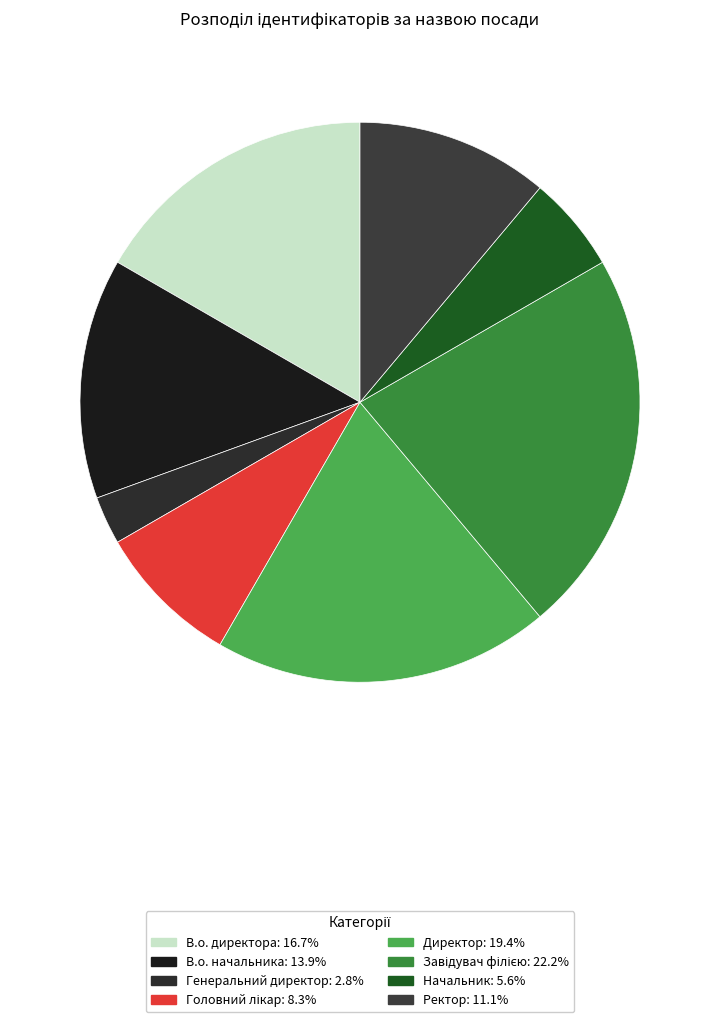

What is the smallest slice in the pie chart?

Генеральний директор